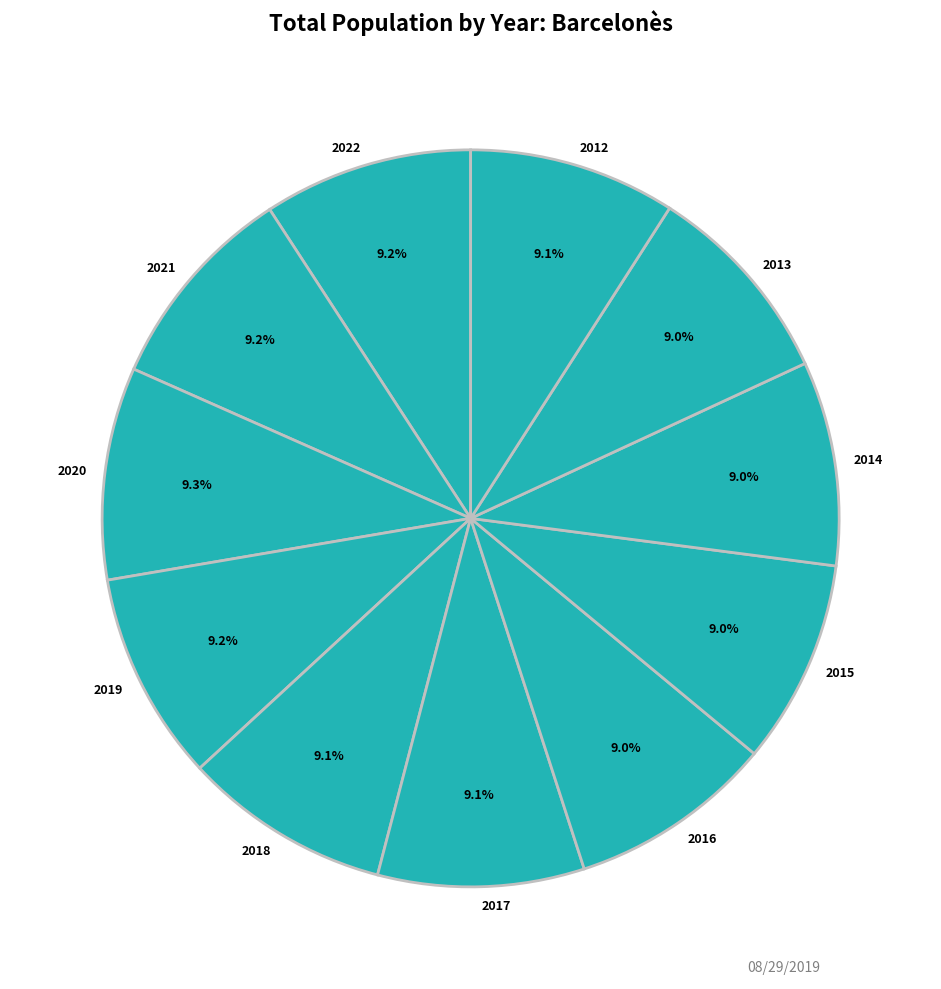

Is 2012 the majority of the pie?

No